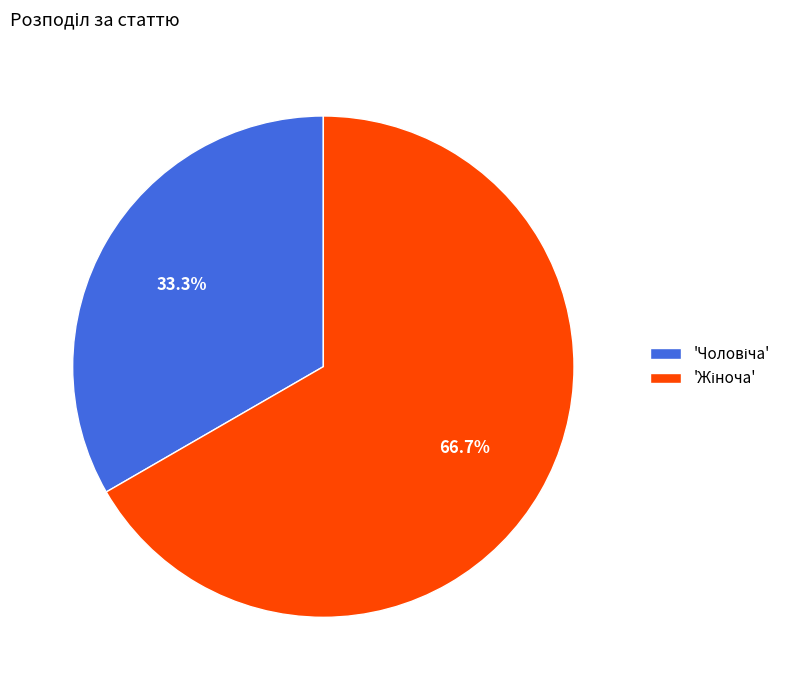

Does any single category account for the majority?

Yes